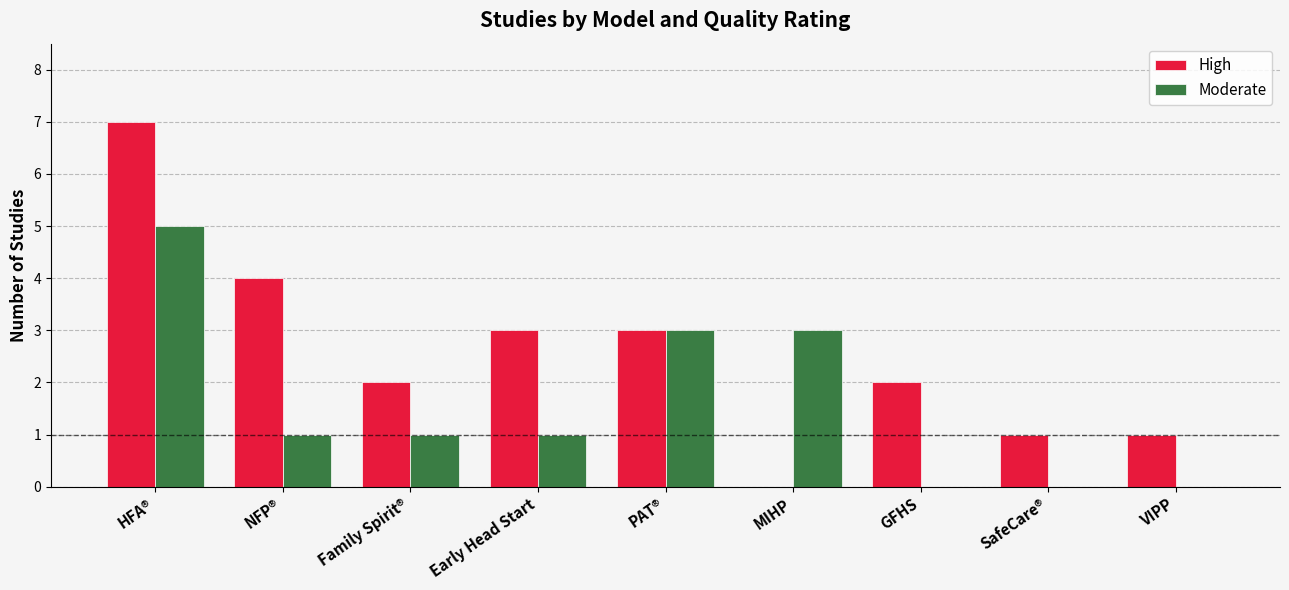

What is the sum of the High values at PAT® and Family Spirit®?

5